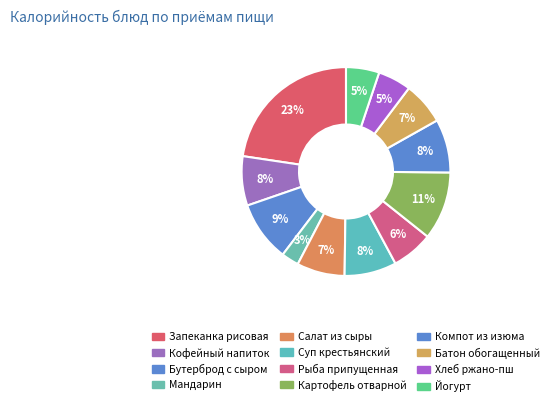

How many slices are in this pie chart?

12